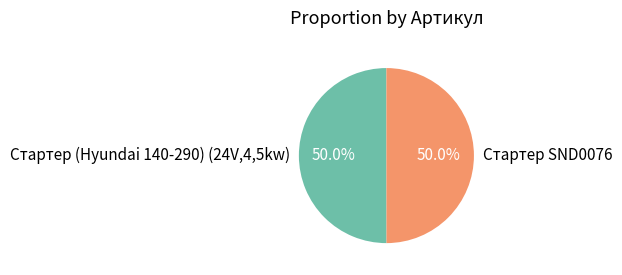

True or false: Стартер SND0076 accounts for 55% of the total.

False